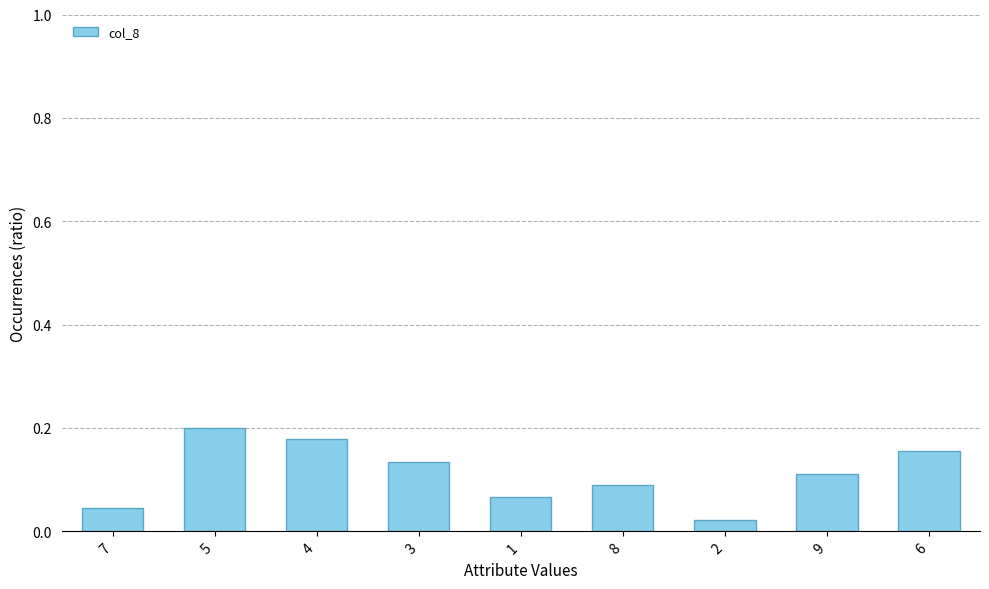

What is the sum of all values?

1.0